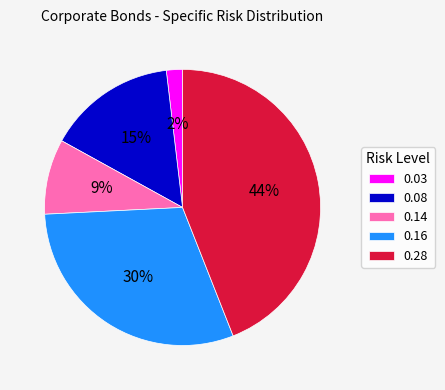

Which slice is the largest?

0.28